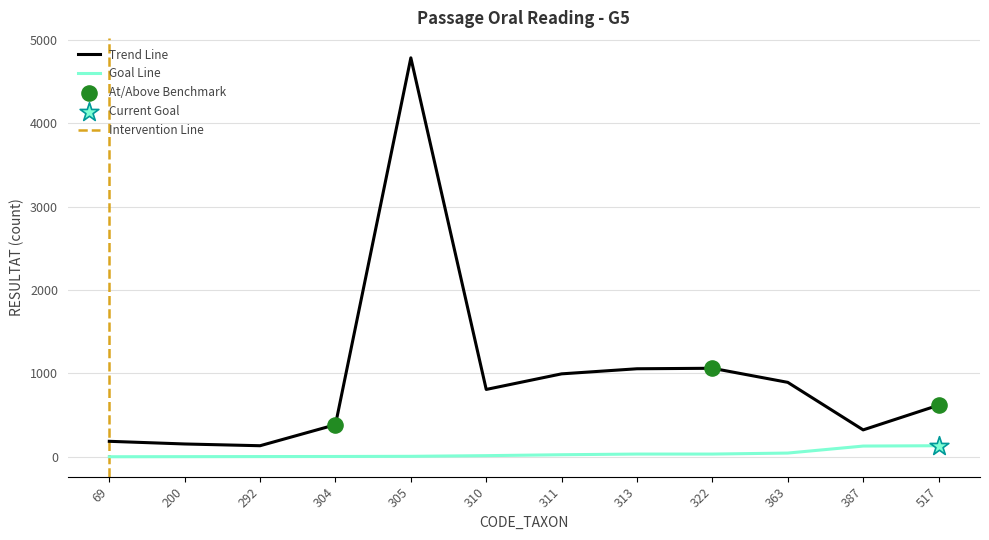

Which series reaches the maximum Y coordinate?

Trend Line